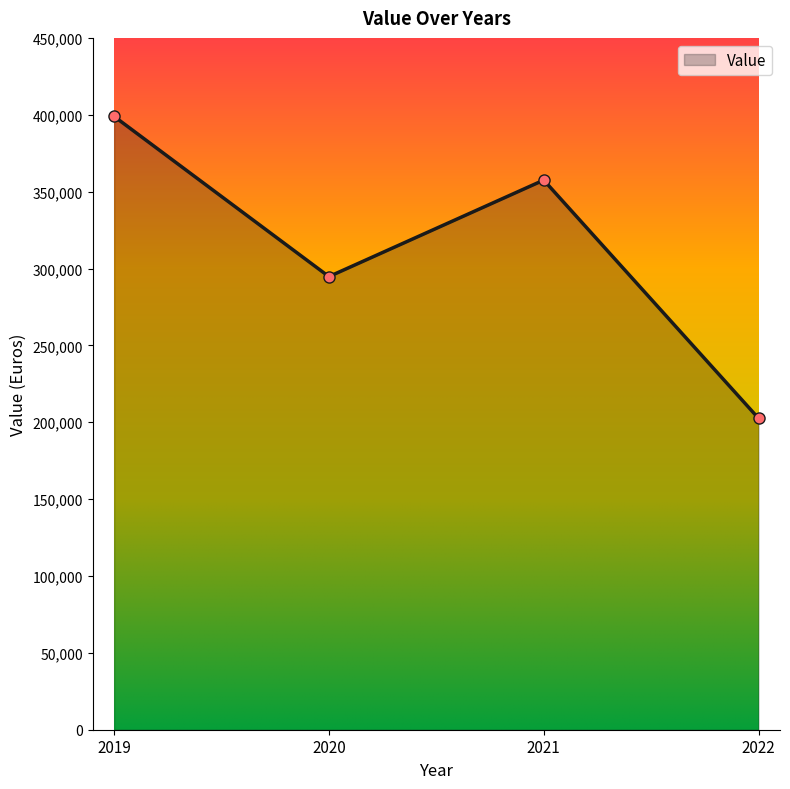

Reading right to left, list all the values displayed in this chart.

202556	357497	294729	398922